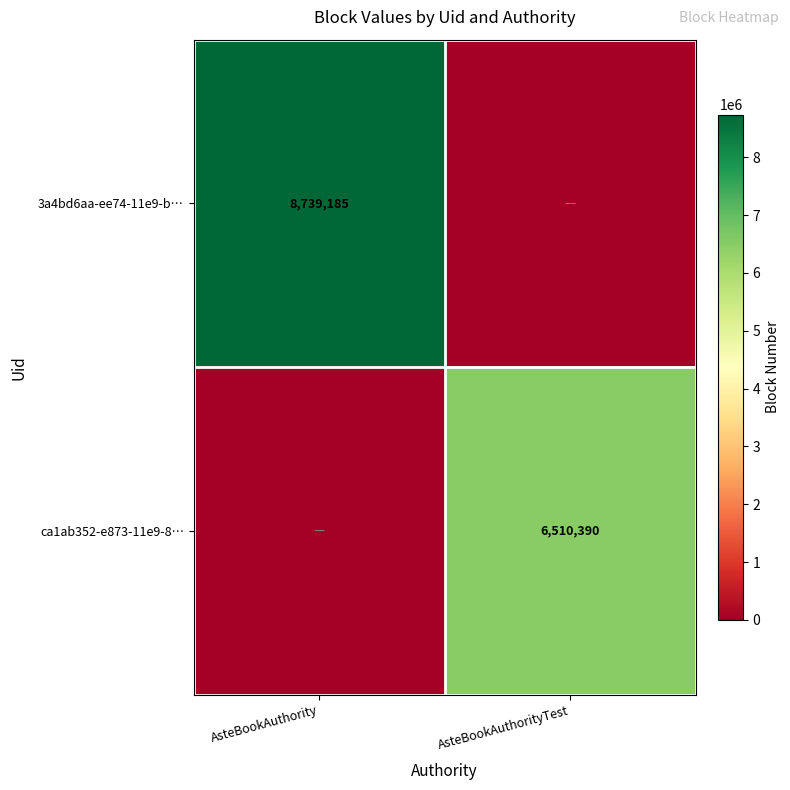

What is the difference between the highest and lowest values at AsteBookAuthorityTest?

6510390